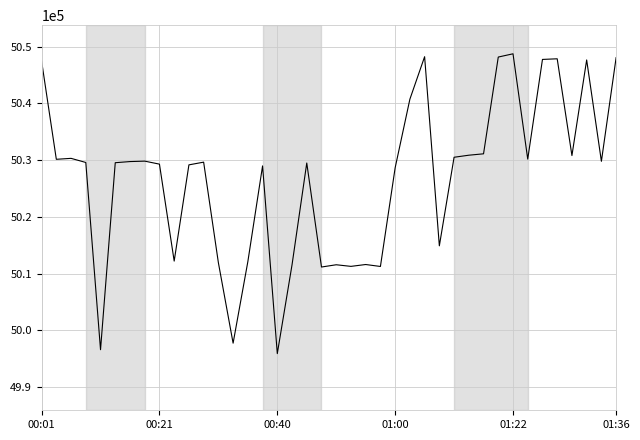

What is the minimum value shown in the chart?

4995894